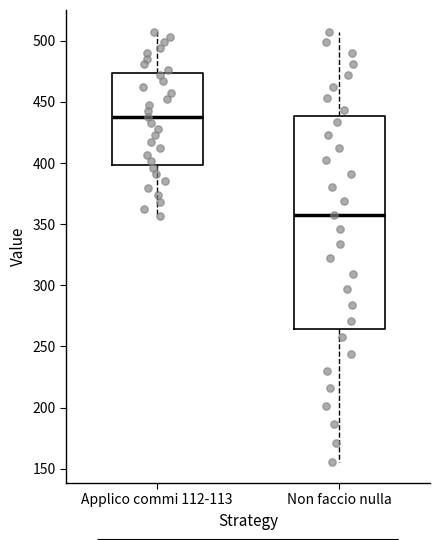

Reading left to right, read every box against the y-axis: the position of its median line, the range the box covers, and the ends of its whiskers. The values are not printed on the chart, so give them approximately, as read against the axis.

Applico commi 112-113: median 440, box 400 to 475, whiskers 355 to 510
Non faccio nulla: median 360, box 265 to 440, whiskers 155 to 510